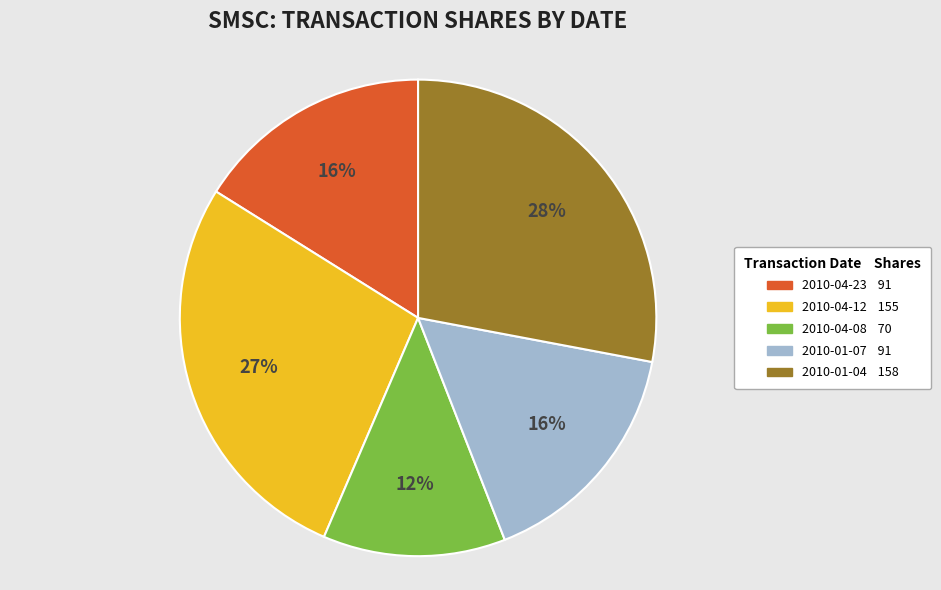

Is it true that 2010-01-07 is 10% of the pie?

False